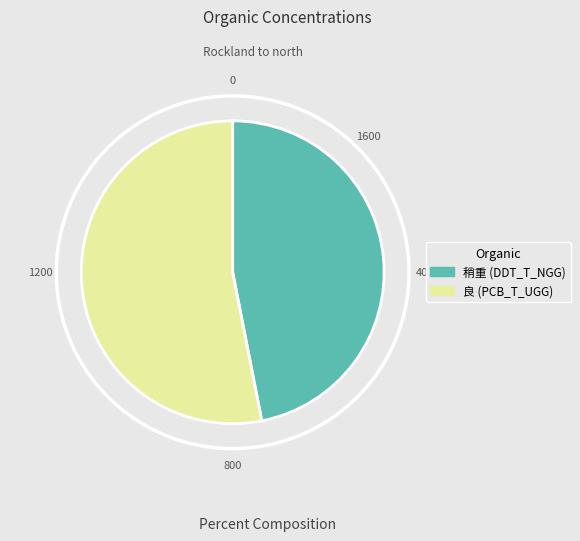

Approximately how many times larger is the value at 良 (PCB_T_UGG) compared to 稍重 (DDT_T_NGG)?

1.1